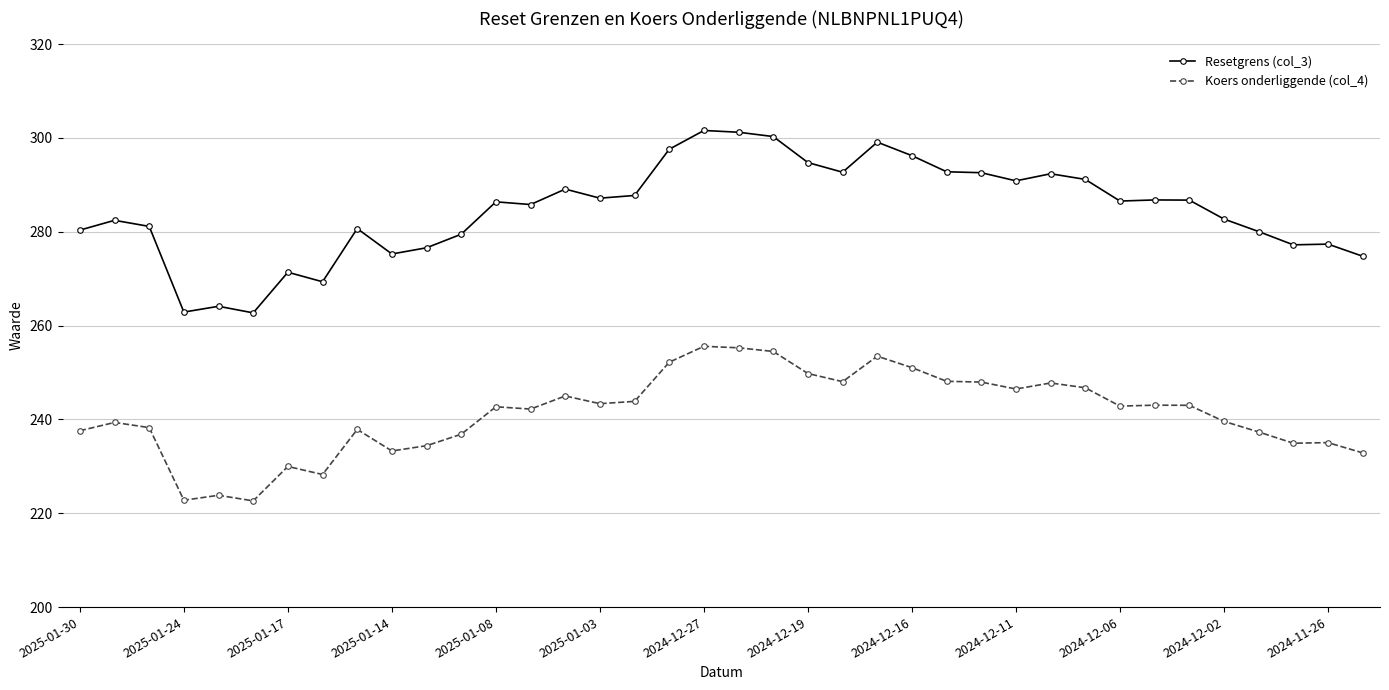

True or false: Resetgrens (col_3) and Koers onderliggende (col_4) cross at least once.

False